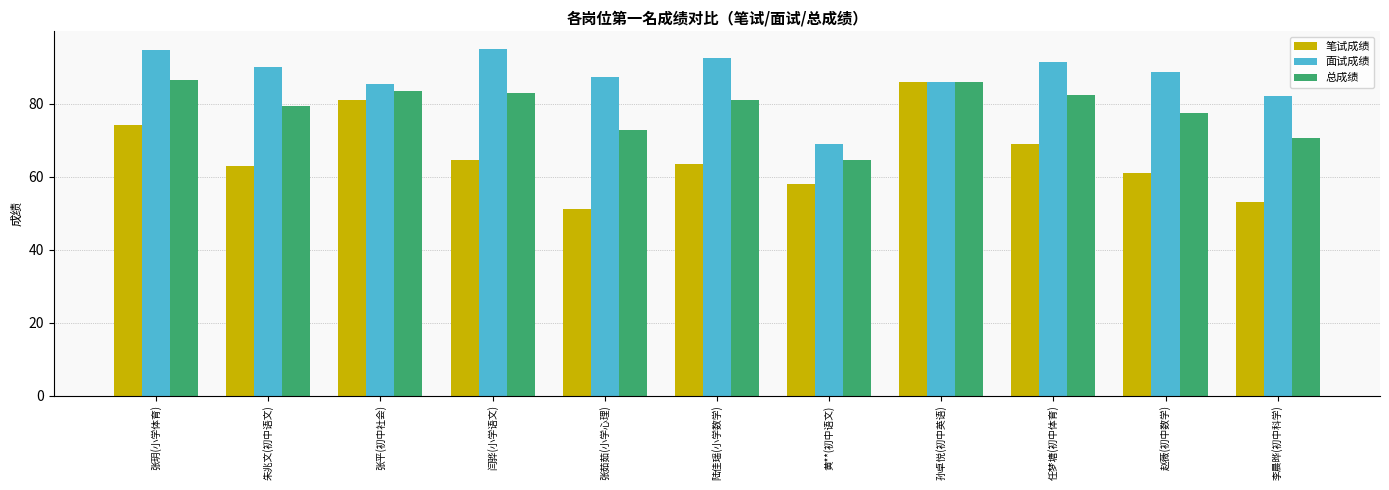

Which series has the largest range (max minus min)?

笔试成绩